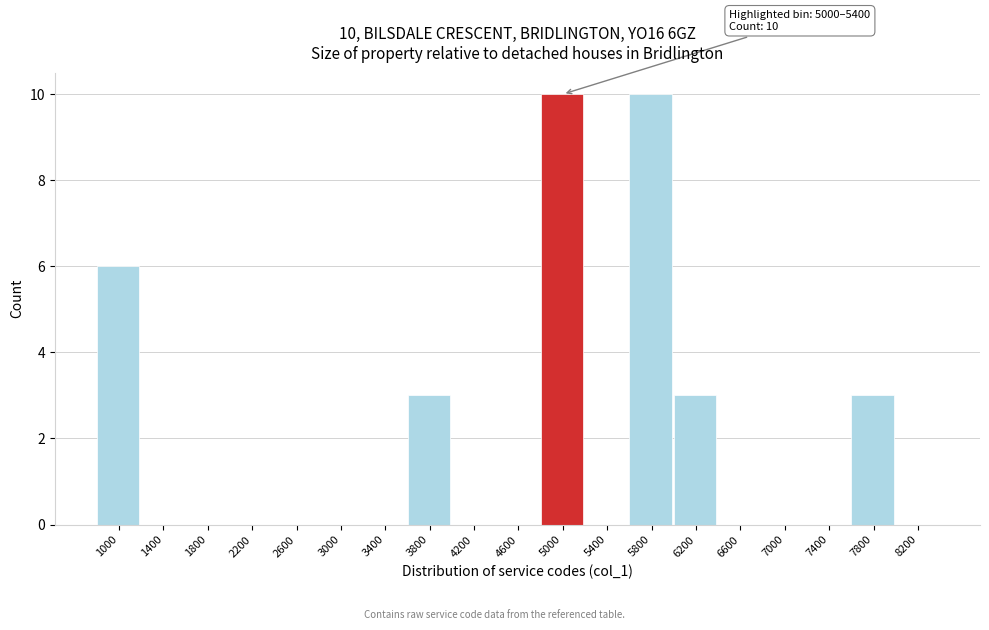

Reading left to right, what are all the values shown in this chart?

1000=6	1400=0	1800=0	2200=0	2600=0	3000=0	3400=0	3800=3	4200=0	4600=0	5000=10	5400=0	5800=10	6200=3	6600=0	7000=0	7400=0	7800=3	8200=0